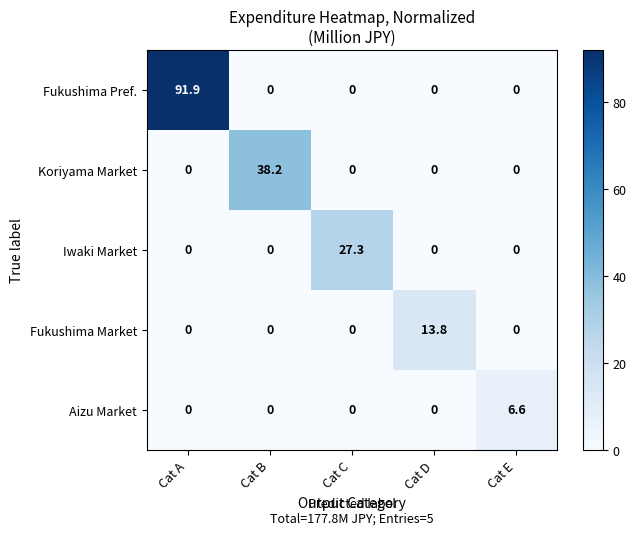

What is the average value of the Koriyama Market series?

7.6